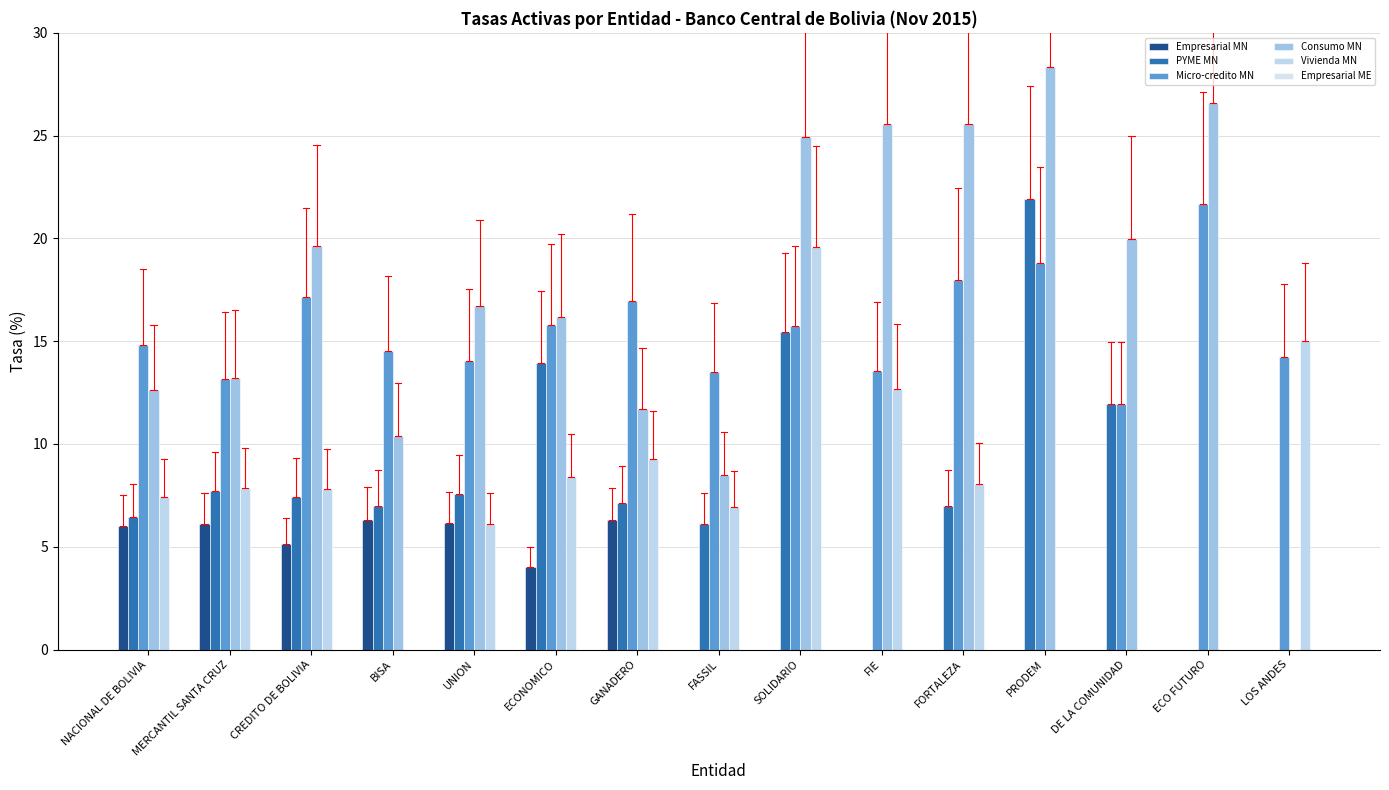

How many distinct data groups are displayed?

5